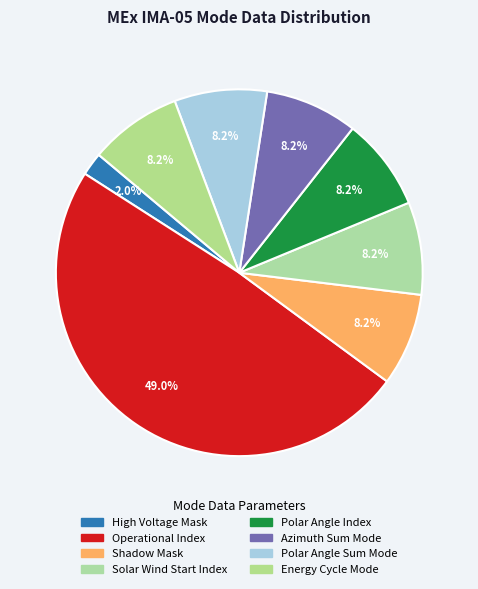

How many segments does this pie chart have?

8